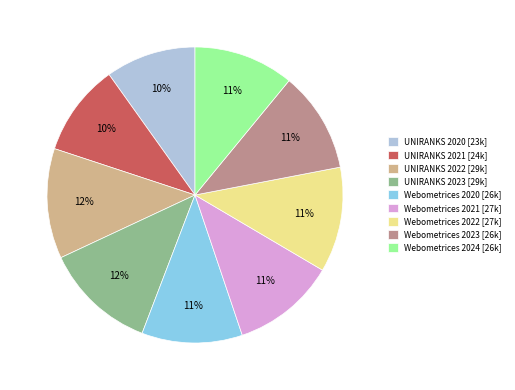

What percentage is the UNIRANKS 2021 slice, to the nearest percent?

10%